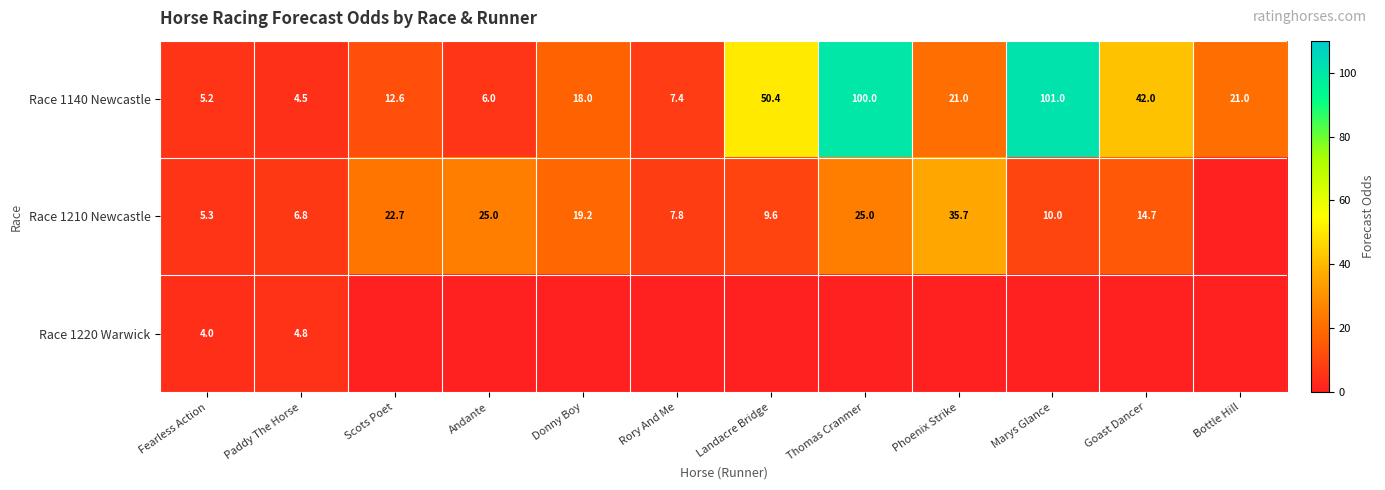

Rank the series at Paddy The Horse from lowest to highest value.

Race 1140 Newcastle, Race 1220 Warwick, Race 1210 Newcastle